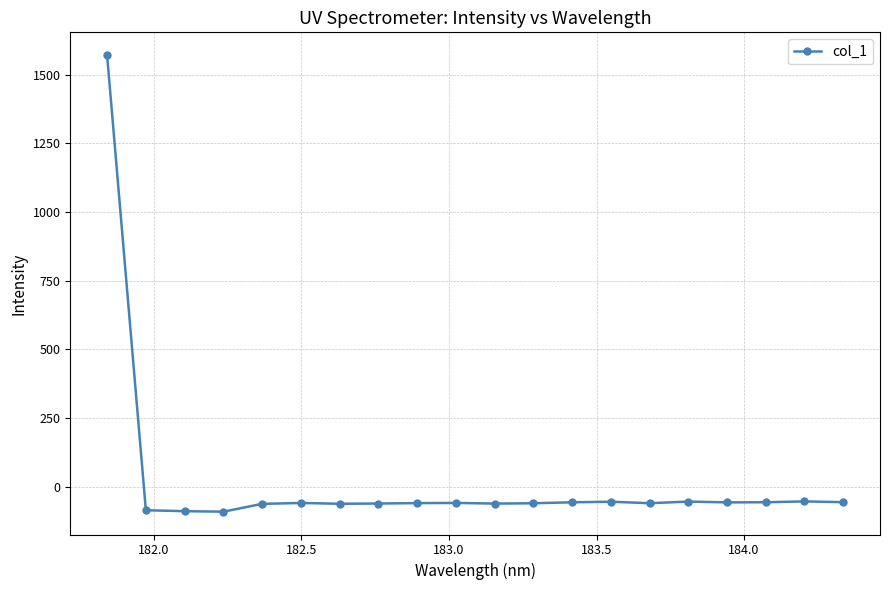

What is the value of the 13th point from the left?

-57.1